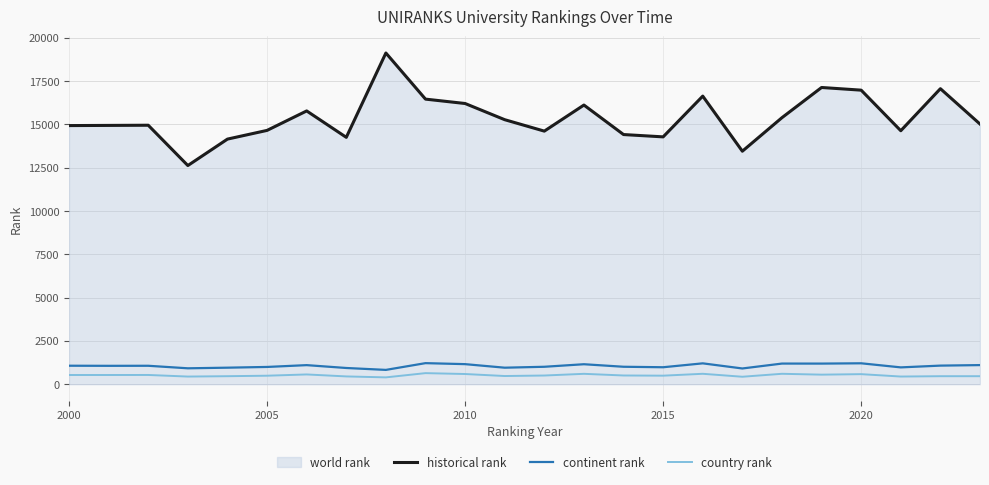

The continent rank series shows 979 at 2015. True or false?

True